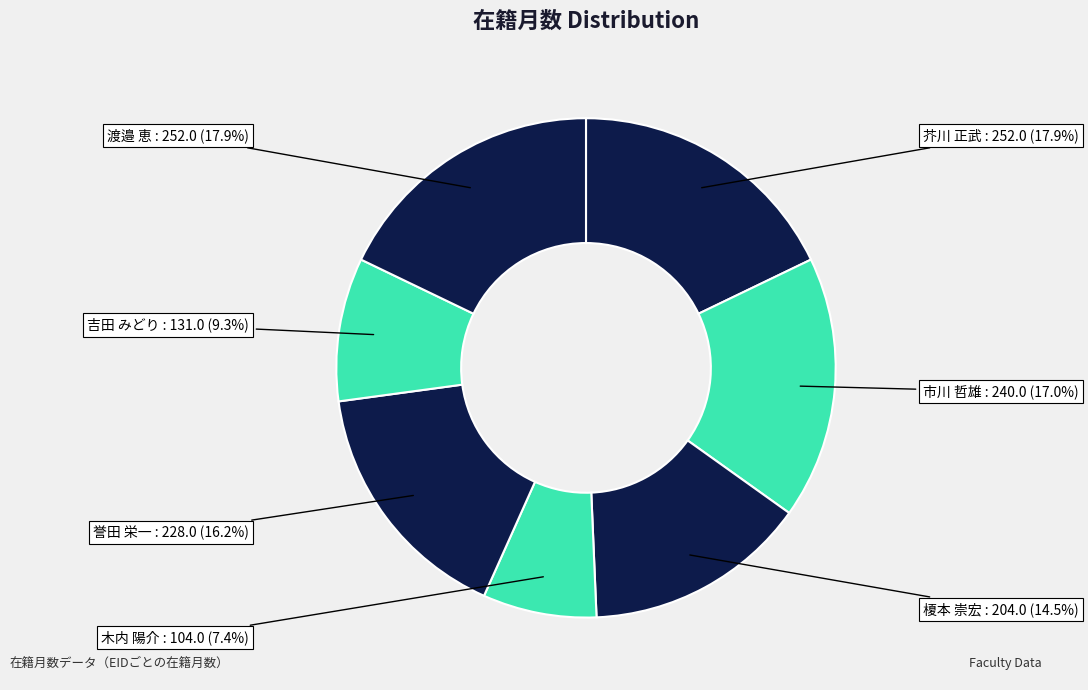

Is it true that 渡邉 恵 is 18% of the pie?

True